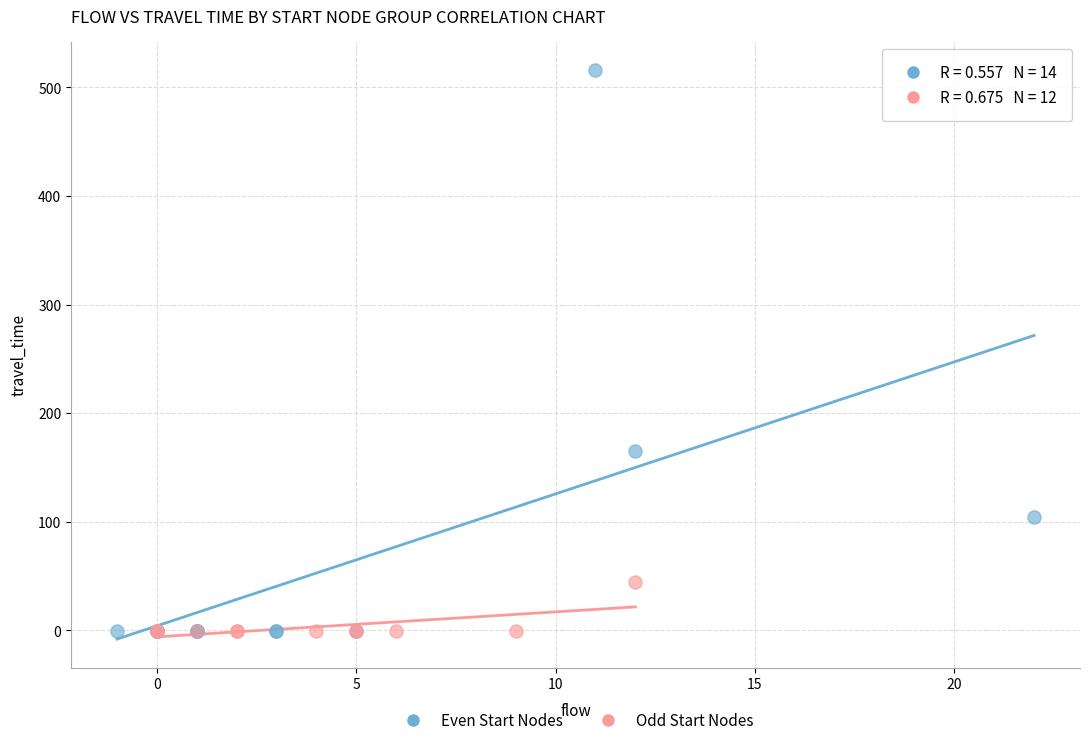

Which series has the largest Y range (max minus min)?

Even Start Nodes